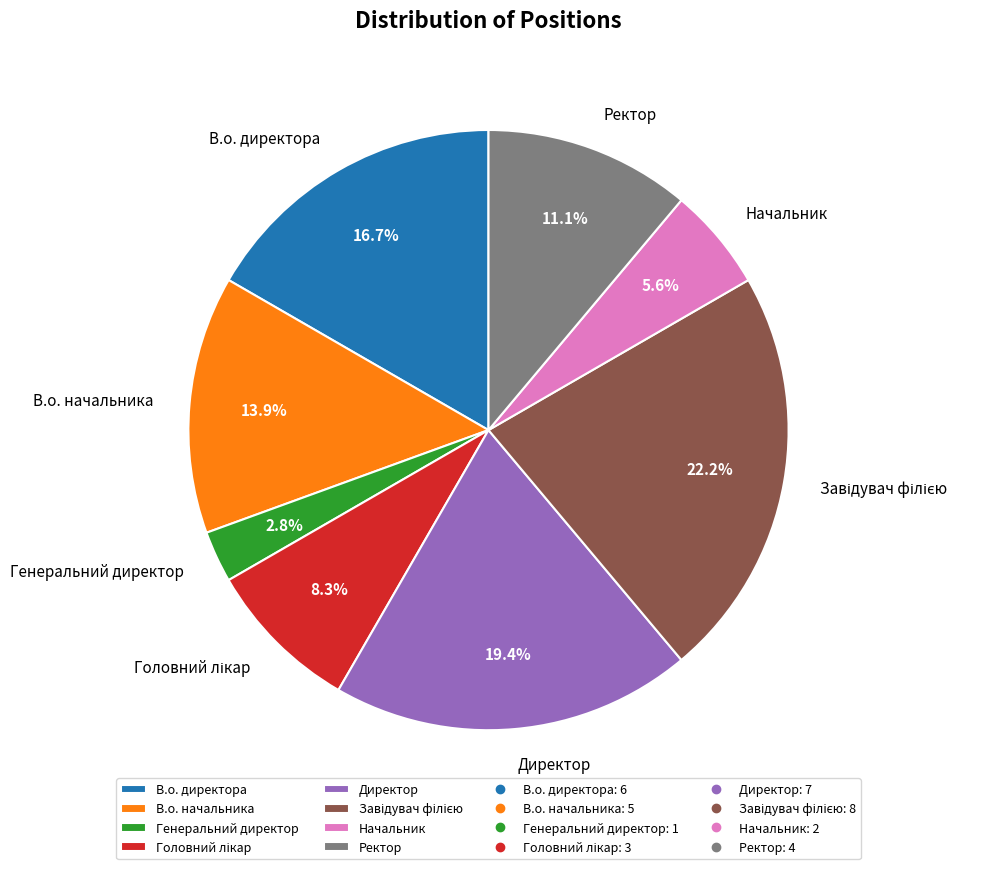

Which slice is the smallest?

Генеральний директор